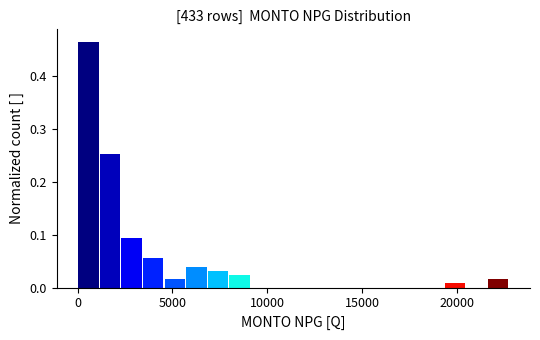

Around what value on the x-axis is the tallest bar? Give the approximate position of its centre, as read against the axis.

500